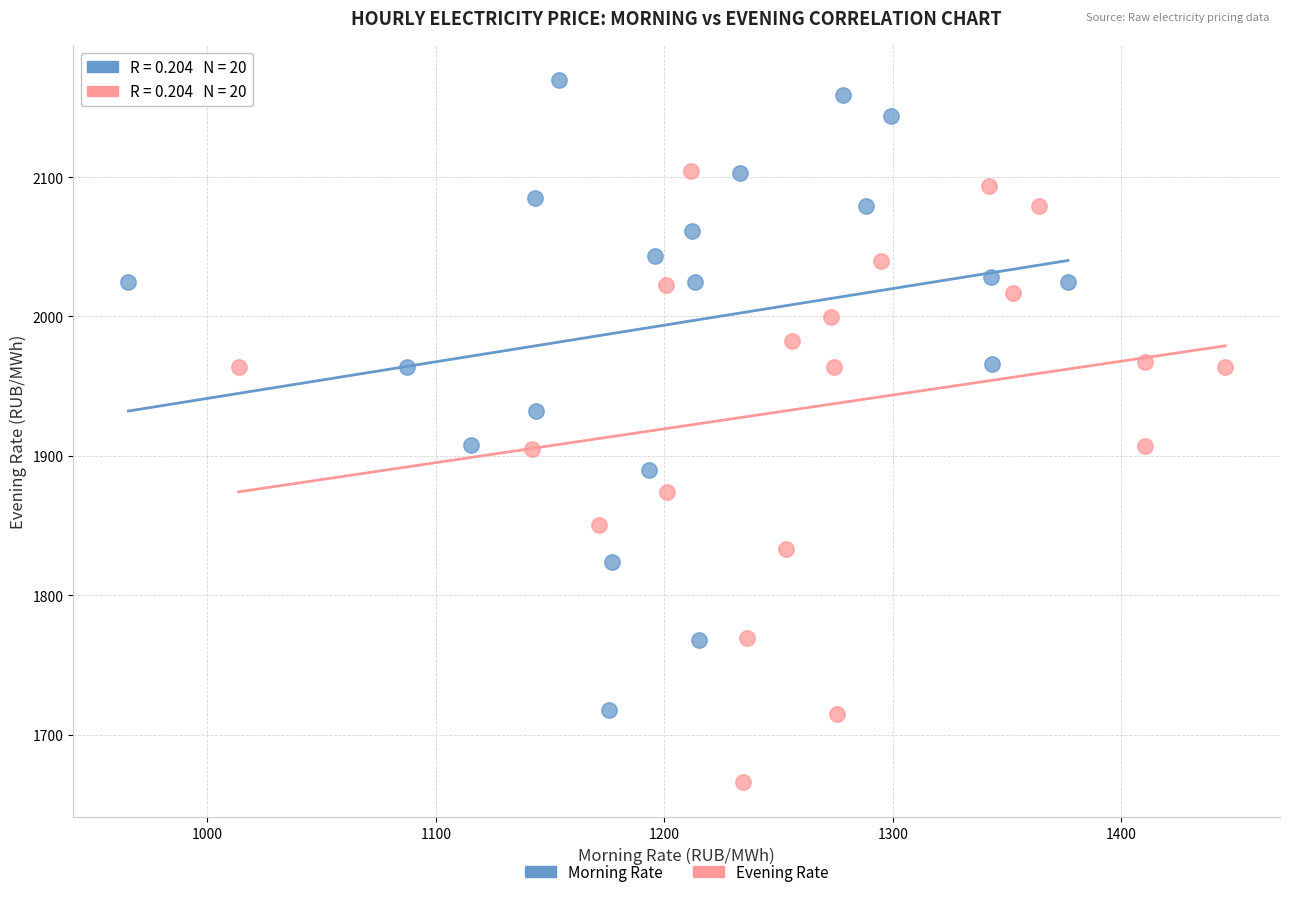

Which series has the largest Y range (max minus min)?

Morning Rate